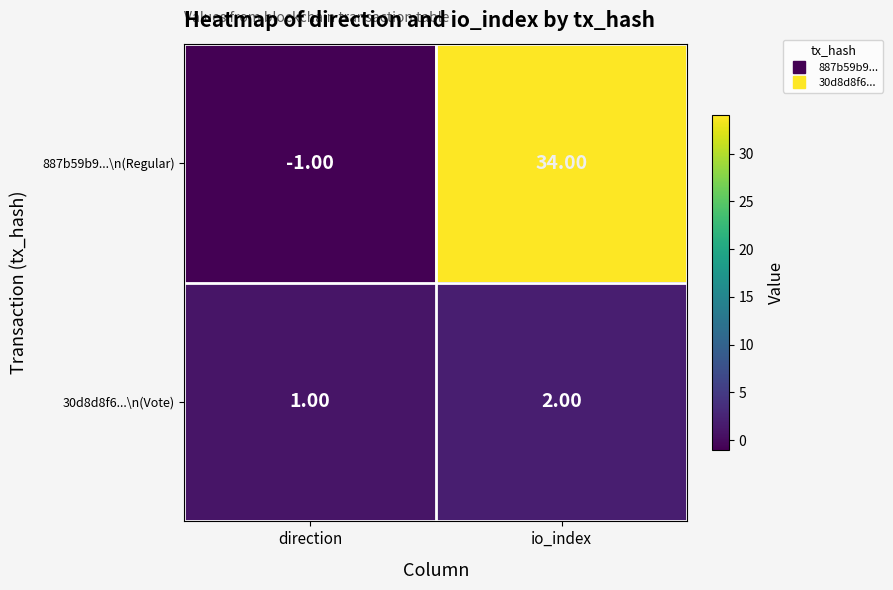

At which category does the chart reach its minimum across all series?

direction